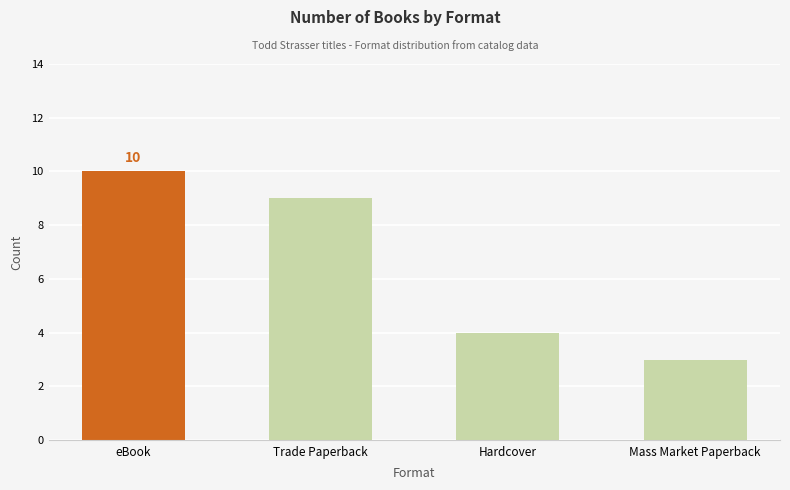

Which has a higher value, Trade Paperback or eBook?

eBook